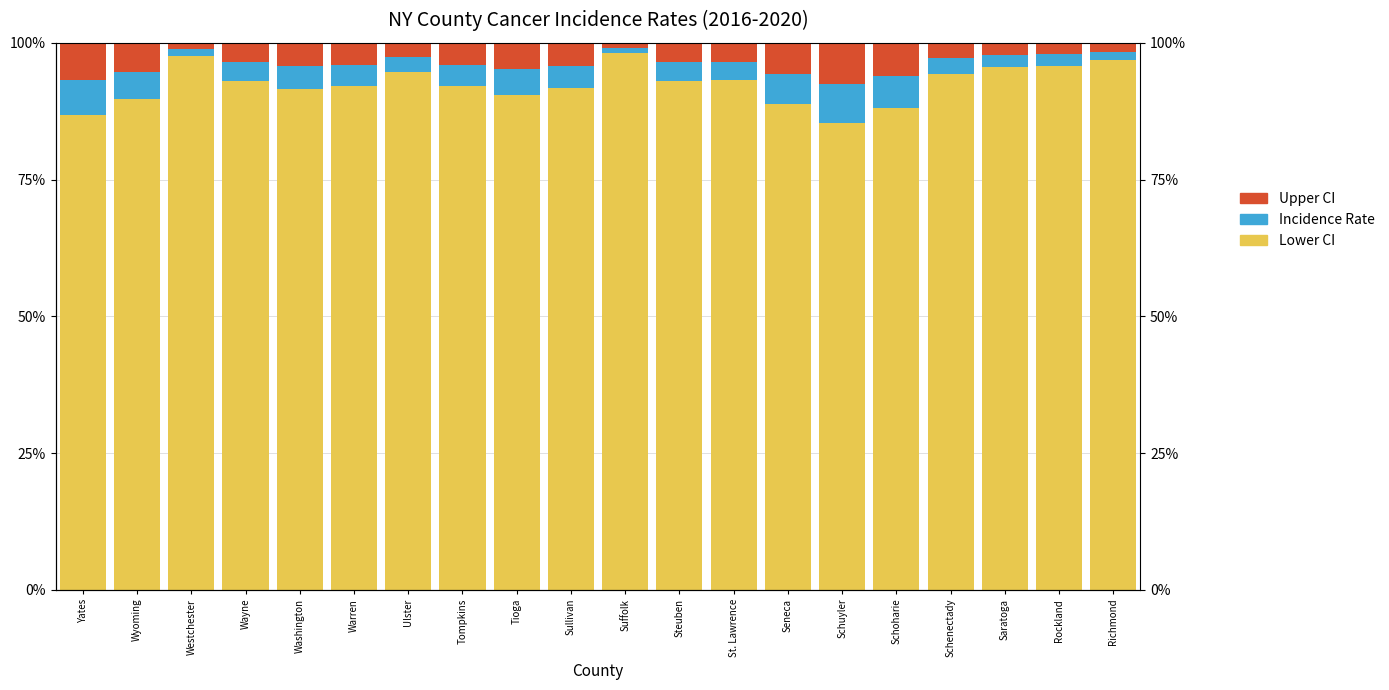

What is the value of the Incidence Rate bar at the 20th from the left?

1.6